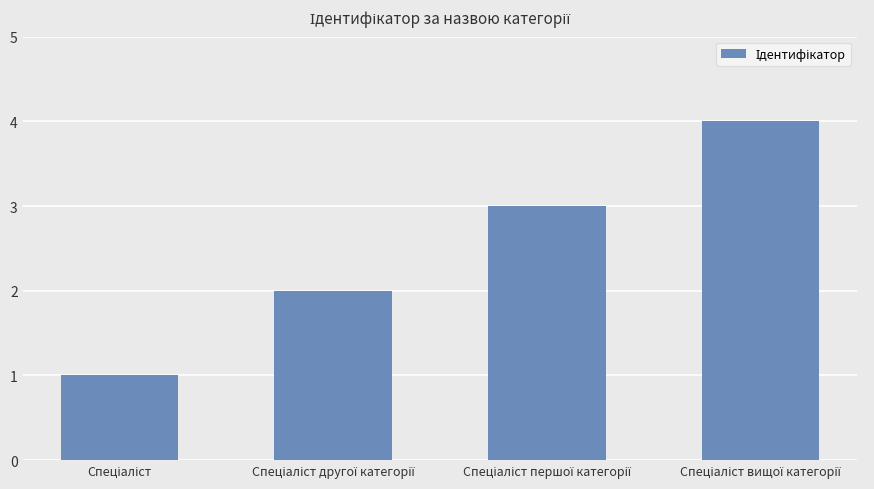

What is the sum of all values?

10